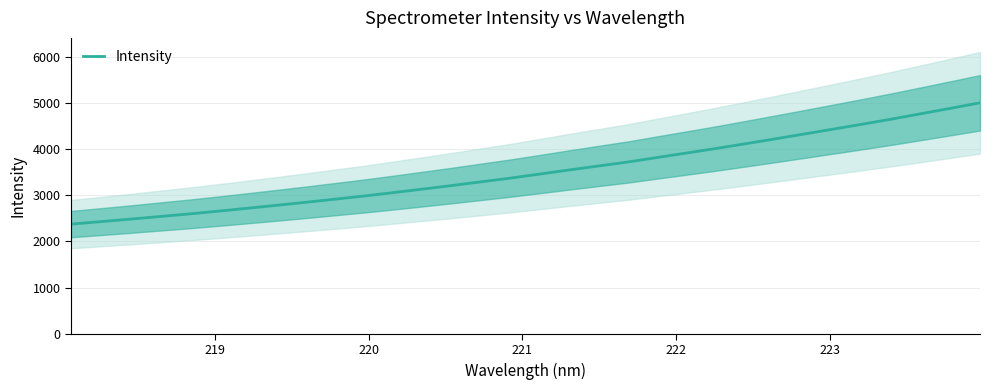

Reading right to left, extract all data points from this chart.

4998.6	4880.3	4763.8	4648.0	4537.5	4430.0	4323.4	4217.4	4113.2	4010.8	3913.4	3817.0	3718.9	3633.5	3547.2	3458.5	3371.1	3290.8	3210.1	3132.7	3056.7	2982.4	2913.8	2845.9	2779.8	2715.6	2652.6	2592.2	2536.5	2480.1	2426.6	2373.8